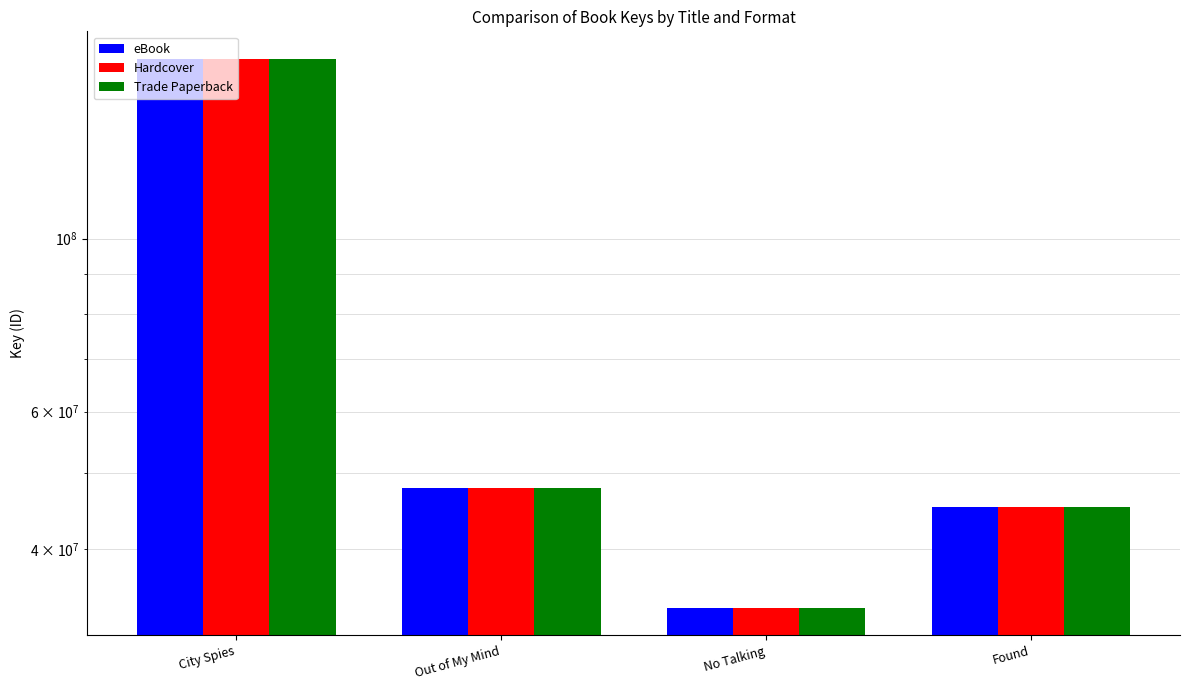

How many data points does each series have?

4